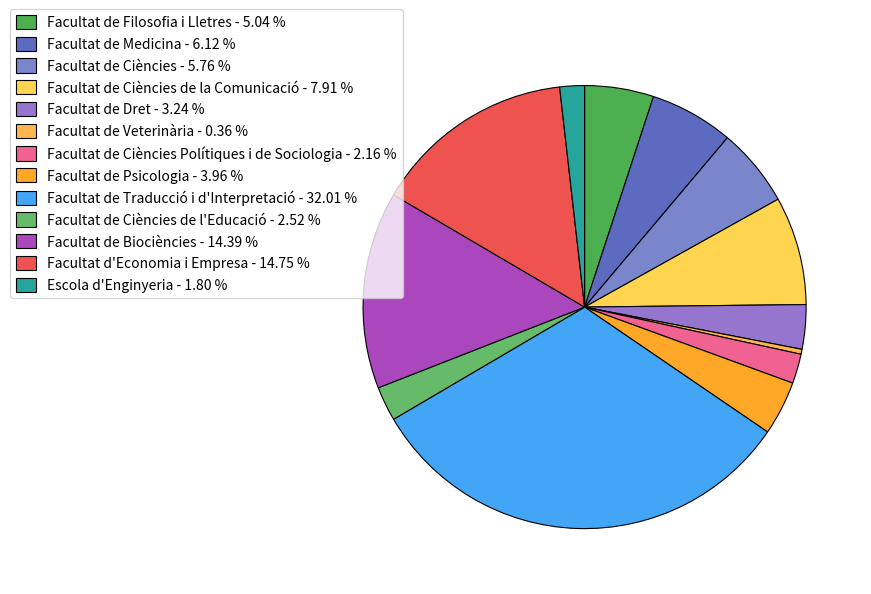

How many segments does this pie chart have?

13